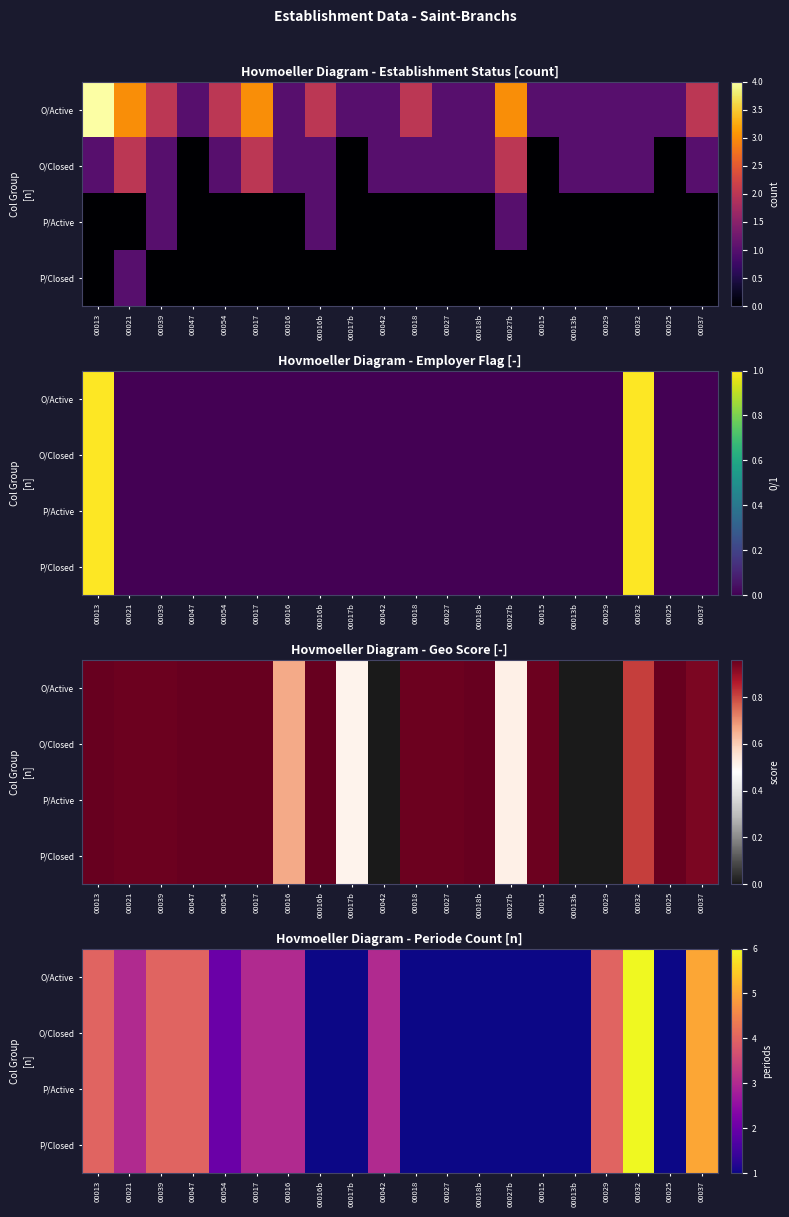

Which series has the widest spread of values?

O/Active